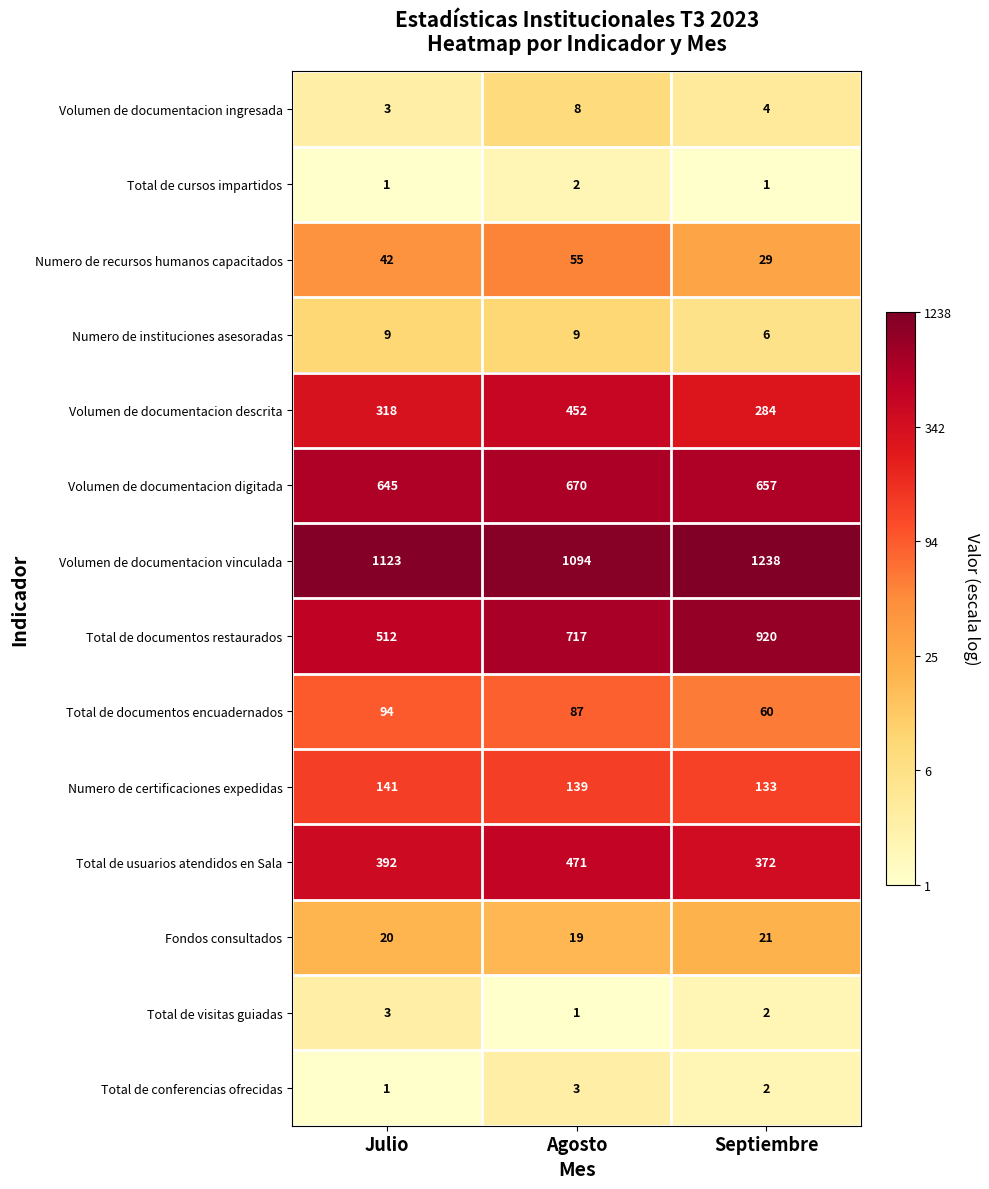

List the labels in order of Numero de recursos humanos capacitados value, largest first.

Agosto, Julio, Septiembre